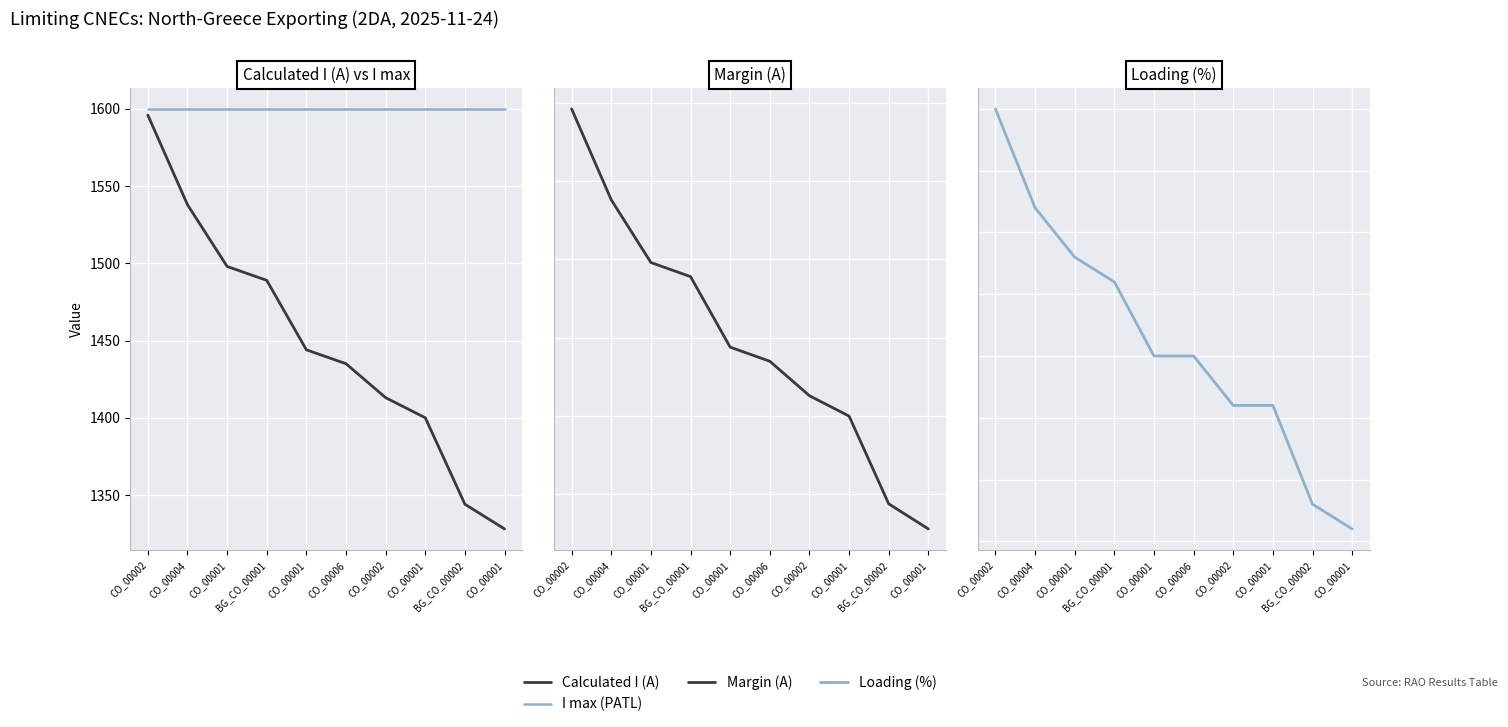

What is the value of the Loading (%) point at the 6th from the left?

90